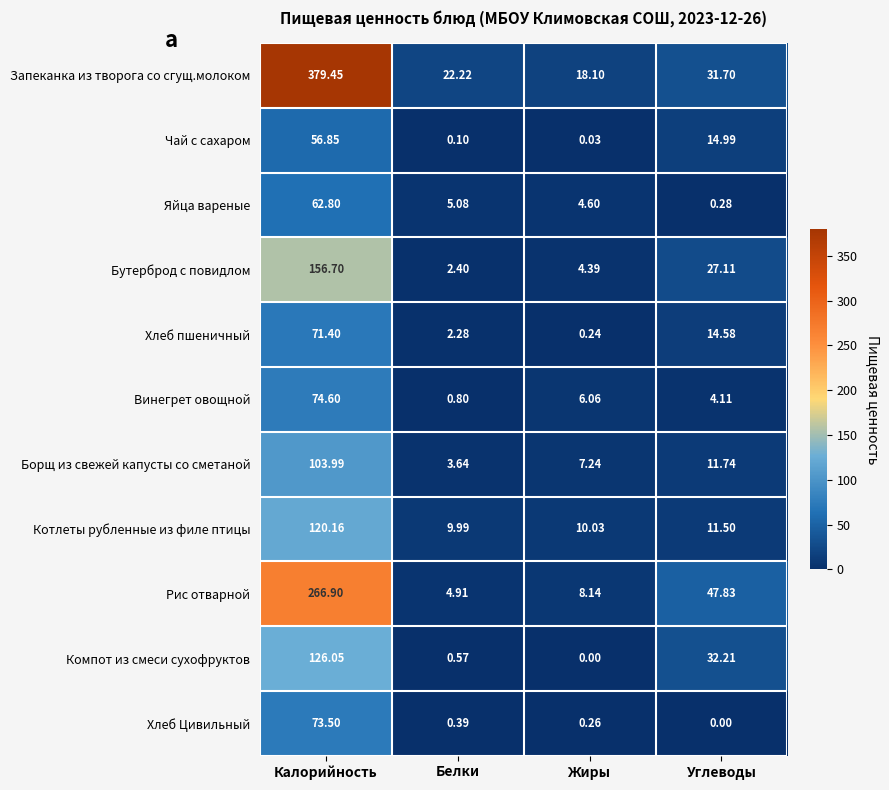

Where does the Запеканка из творога со сгущ.молоком series first go above 31?

Калорийность